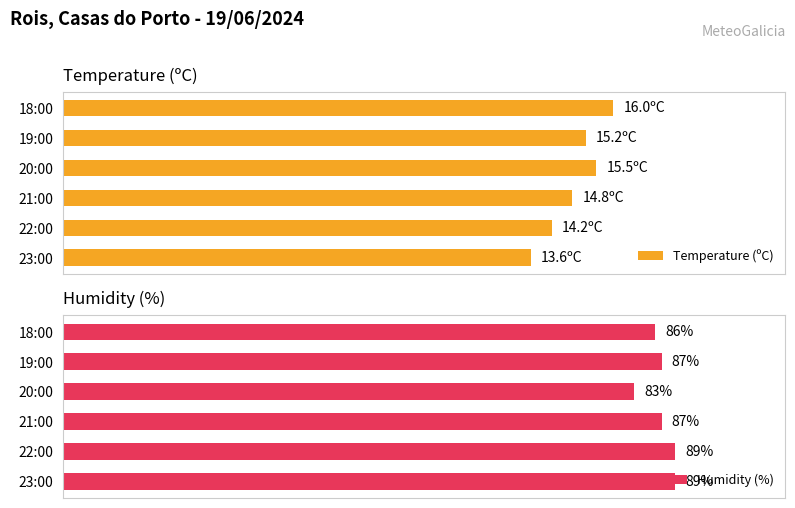

Which series changed the most between 20:00 and 19:00?

Humidity (%)